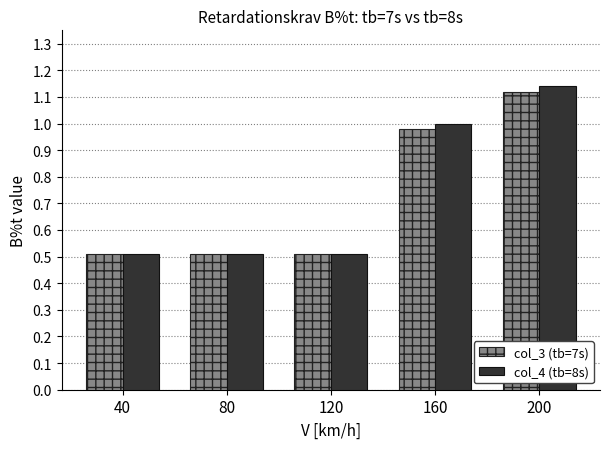

The col_4 (tb=8s) series shows 2.0 at 200. True or false?

False